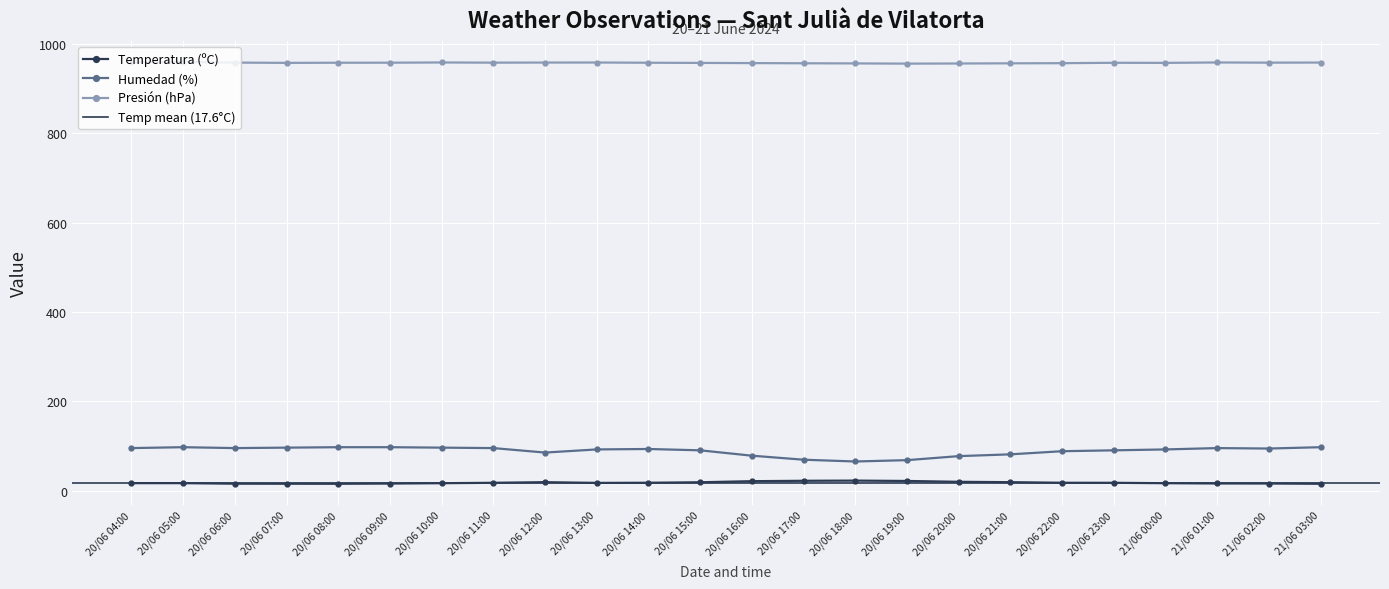

Is the value of Humedad (%) at 20/06 07:00 greater than the value of Temperatura (ºC) at 21/06 03:00?

Yes